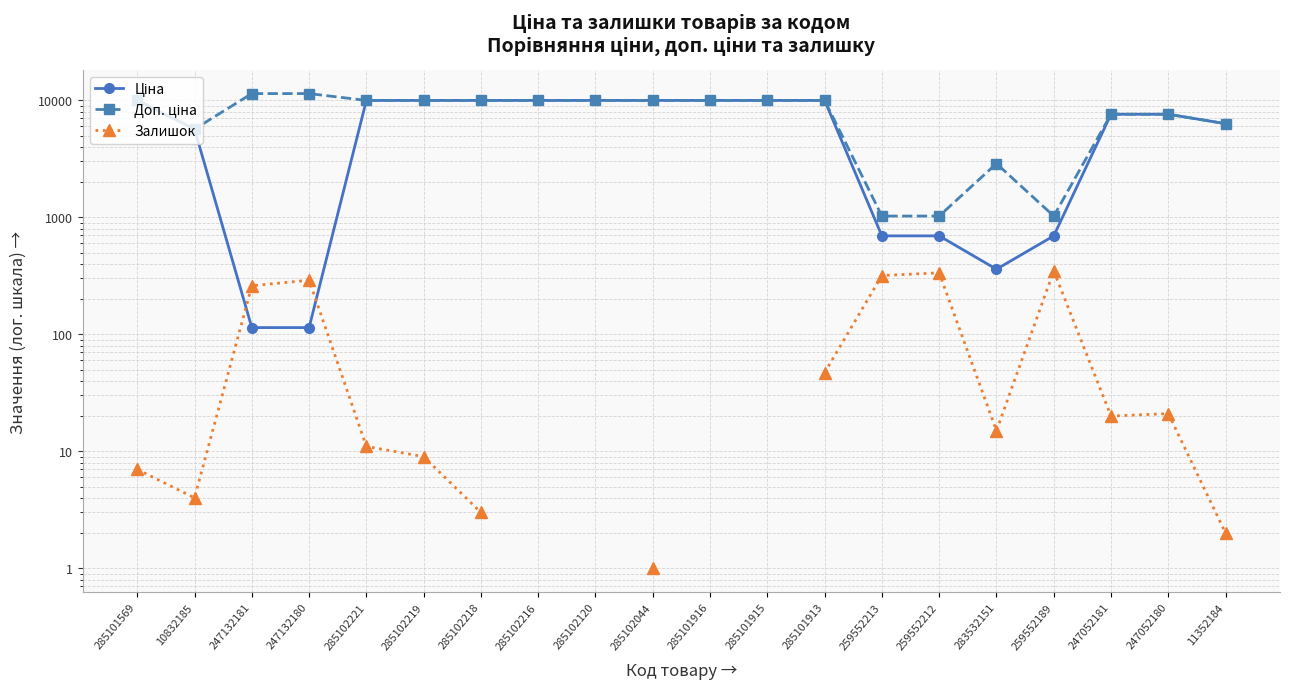

Is this an area chart (filled region under the line)?

No